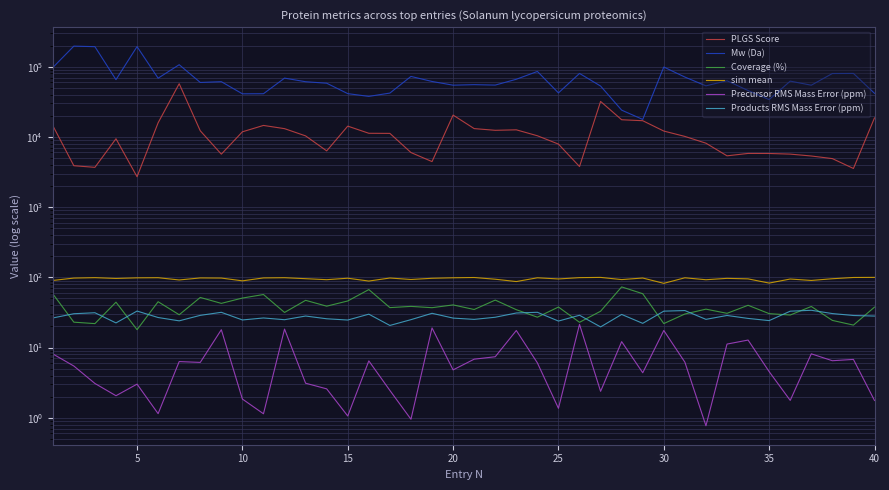

Reading right to left, extract all data points from this chart.

PLGS Score: 18632.5	3549.0	4905.0	5343.4	5682.3	5803.6	5812.7	5371.6	8131.0	10153.4	12103.7	16991.8	17540.4	31963.3	3781.0	7893.2	10373.4	12603.5	12406.7	13118.9	20435.9	4447.5	5984.0	11214.2	11254.3	14230.6	6317.4	10328.4	13096.3	14555.6	11811.1	5676.1	12217.0	57152.3	15876.9	2706.4	9409.0	3683.8	3884.3	14505.4
Mw (Da): 41730.0	80108.0	79855.0	54431.0	62226.0	33953.0	45708.0	62953.0	53306.0	71099.0	98813.0	17723.0	24029.0	52920.0	80085.0	42278.0	85456.0	66137.0	54640.0	55414.0	54474.0	61521.0	72586.0	42056.0	37717.0	41275.0	58111.0	60999.0	68671.0	41165.0	41050.0	61088.0	59570.0	106620.0	68526.0	192953.0	65296.0	192529.0	196033.0	97061.0
Coverage (%): 37.7	20.9	24.4	38.5	29.1	30.4	40.0	30.7	35.2	30.0	22.0	58.4	73.1	32.9	22.9	37.8	27.1	34.6	47.4	34.8	40.5	37.0	38.6	37.0	67.0	46.1	38.8	47.0	31.6	56.9	50.7	42.6	51.7	29.3	44.9	18.0	44.3	21.9	23.0	58.3
sim mean: 99.9	99.5	95.5	90.3	94.6	82.8	95.1	96.7	92.4	98.5	82.1	97.8	92.9	99.8	99.0	94.8	98.5	87.1	94.0	99.4	98.5	97.0	93.2	97.8	88.5	97.1	92.6	95.7	98.8	98.1	89.1	97.7	98.0	91.7	98.8	98.3	96.4	98.9	97.6	90.3
Precursor RMS Mass Error (ppm): 1.8	6.8	6.5	8.1	1.8	4.5	12.8	11.2	0.8	6.2	17.5	4.4	12.1	2.4	21.4	1.4	6.1	17.5	7.4	6.8	4.8	19.0	1.0	2.5	6.5	1.1	2.6	3.1	18.3	1.1	1.8	18.0	6.1	6.3	1.1	3.0	2.1	3.1	5.5	8.1
Products RMS Mass Error (ppm): 28.1	28.6	30.5	33.9	33.0	24.2	26.0	28.6	25.2	33.6	33.0	22.1	29.6	19.7	28.8	23.8	31.8	31.1	27.0	25.2	26.3	30.7	25.0	20.6	29.9	24.7	25.7	28.1	24.9	26.4	24.7	31.8	28.7	24.0	26.8	33.1	22.4	31.3	30.3	26.4